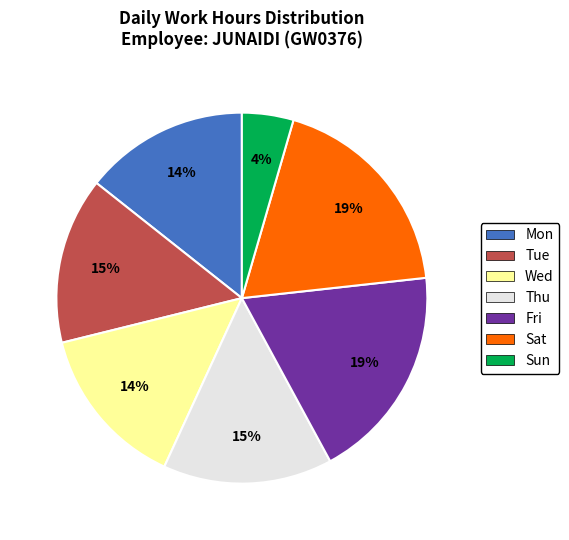

Is there a majority slice in this chart?

No